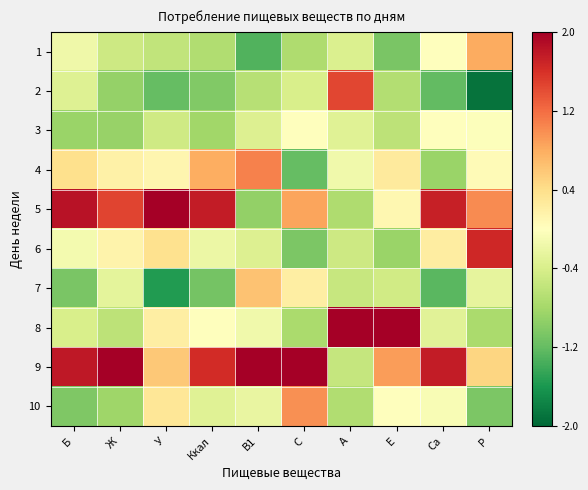

What is the spread (max minus min) of values at А?

3.1